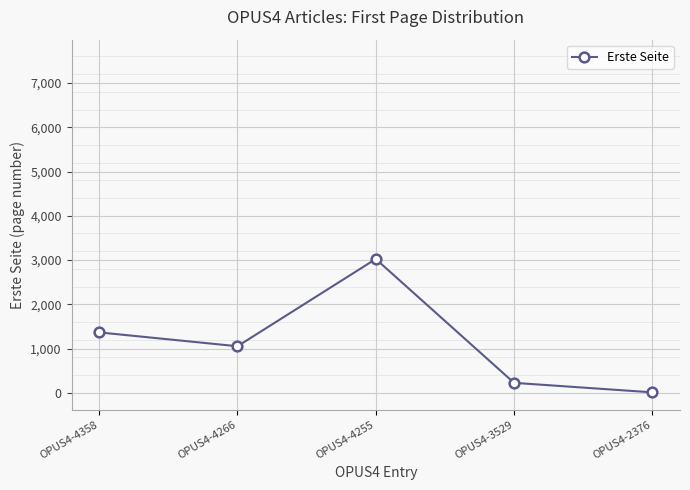

Reading left to right, extract all data points from this chart.

1364	1051	3023	224	9